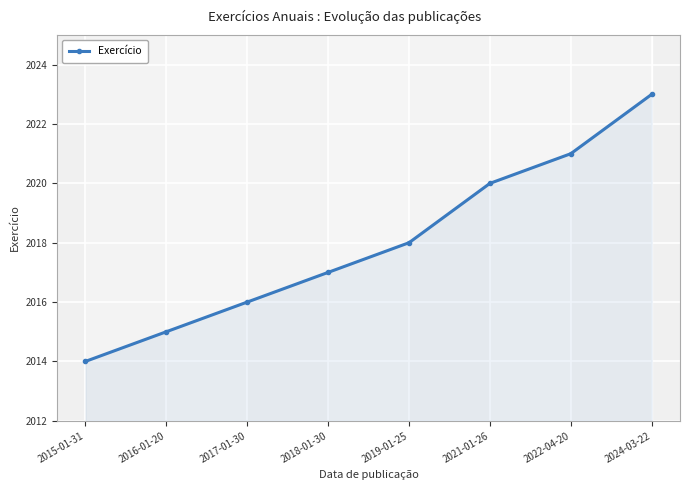

Which label corresponds to the largest value in the chart?

2024-03-22